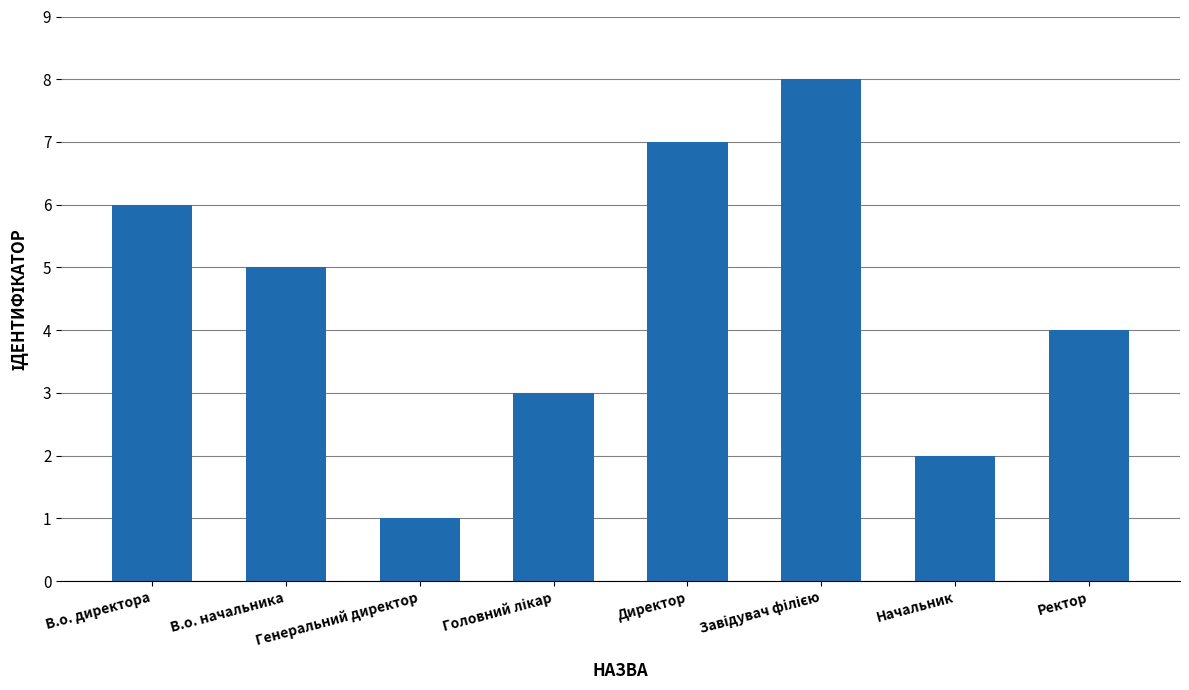

The value at Ректор is 5. True or false?

False